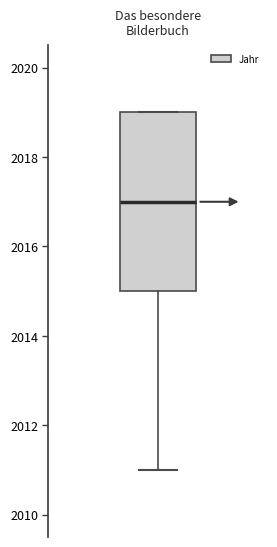

Transcribe this box plot: give where the median line is, the range the box spans, and where the two whiskers end, as read against the y-axis. The values are not printed on the chart, so give them approximately, as read against the axis.

median 2017, box 2015 to 2019, whiskers 2011 to 2019